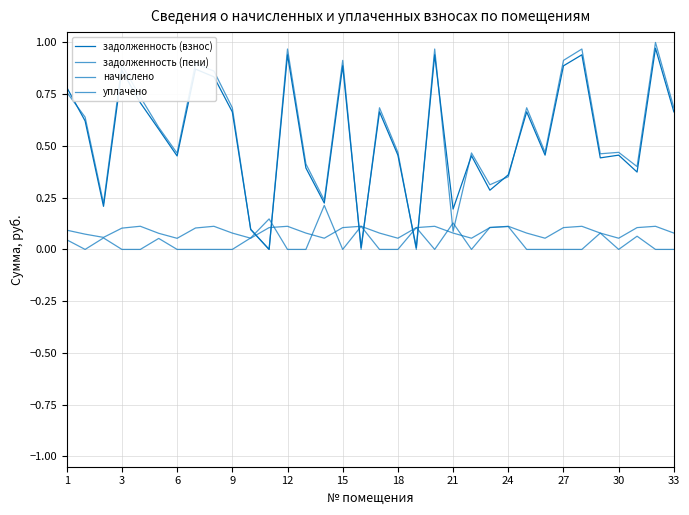

Is this an area chart (filled region under the line)?

No